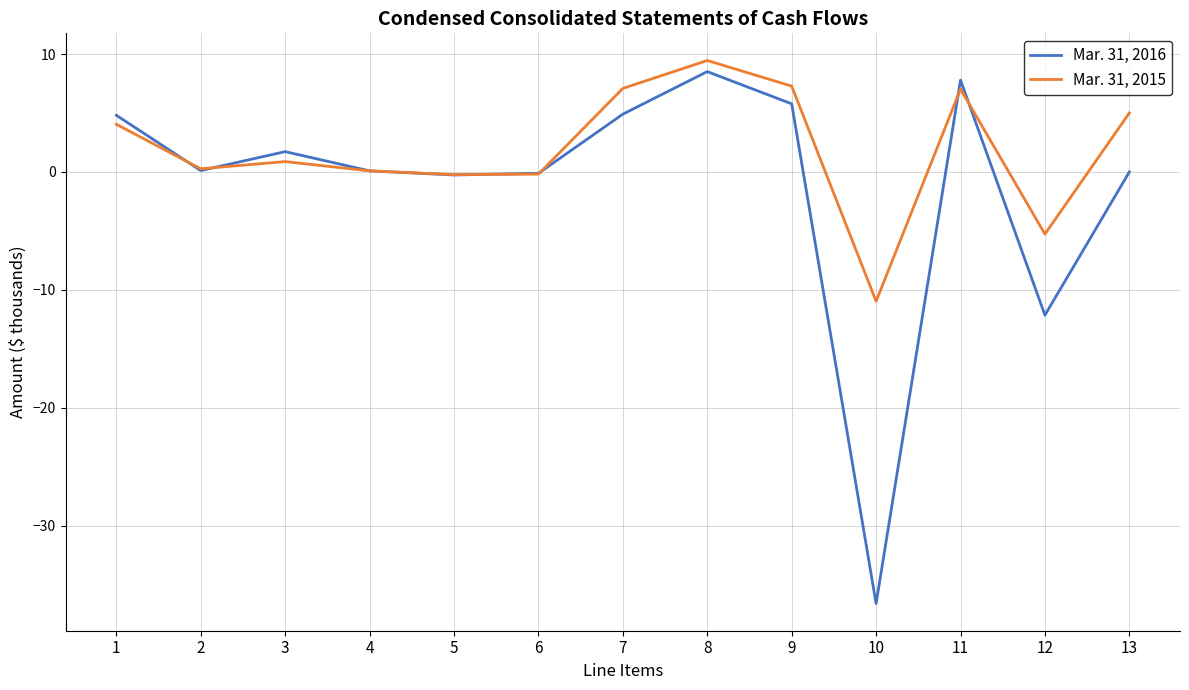

True or false: Mar. 31, 2015 has a value of -11.0 at 10.

True